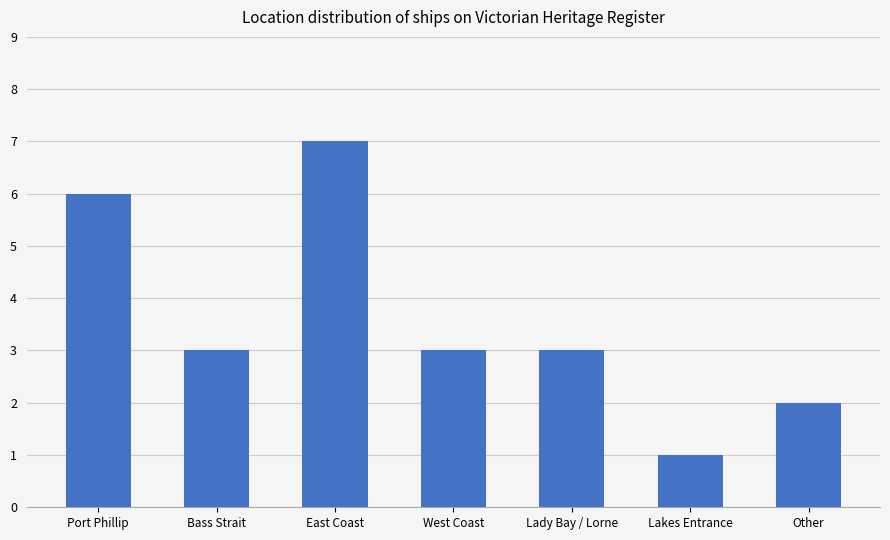

Which label corresponds to the largest value in the chart?

East Coast